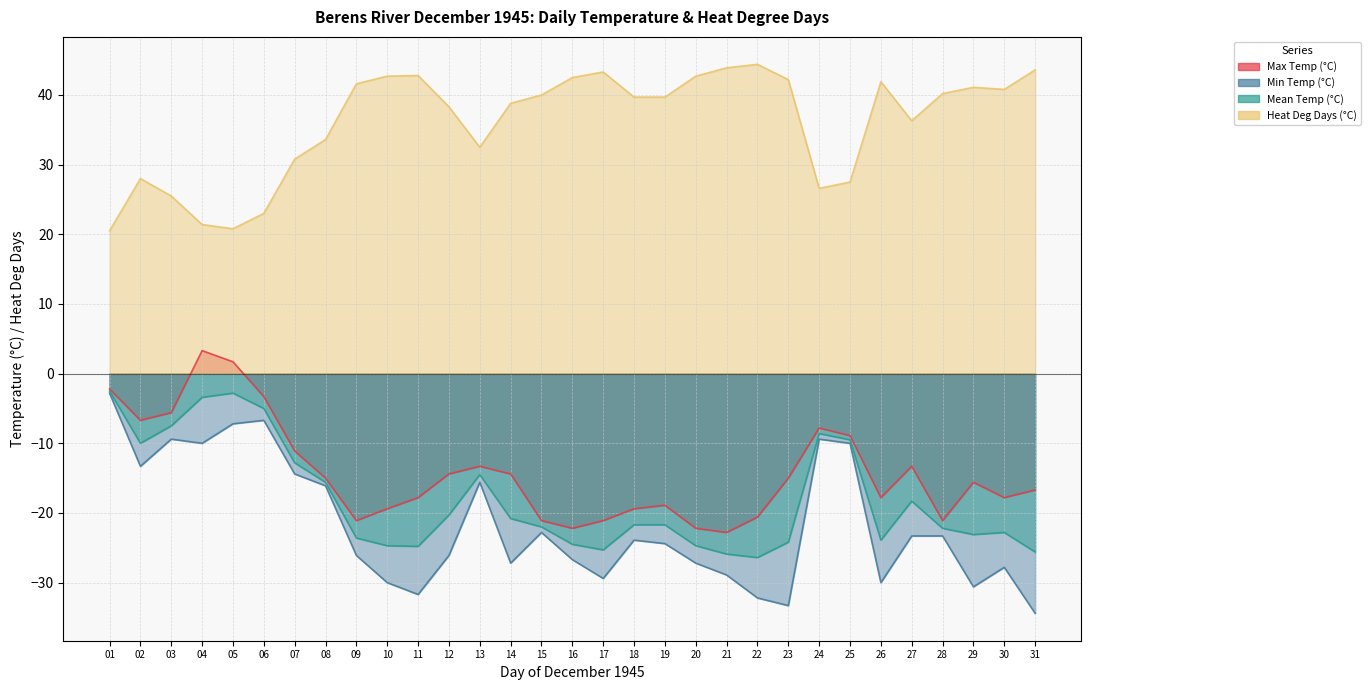

Between 06 and 16, which series saw the biggest shift?

Min Temp (°C)